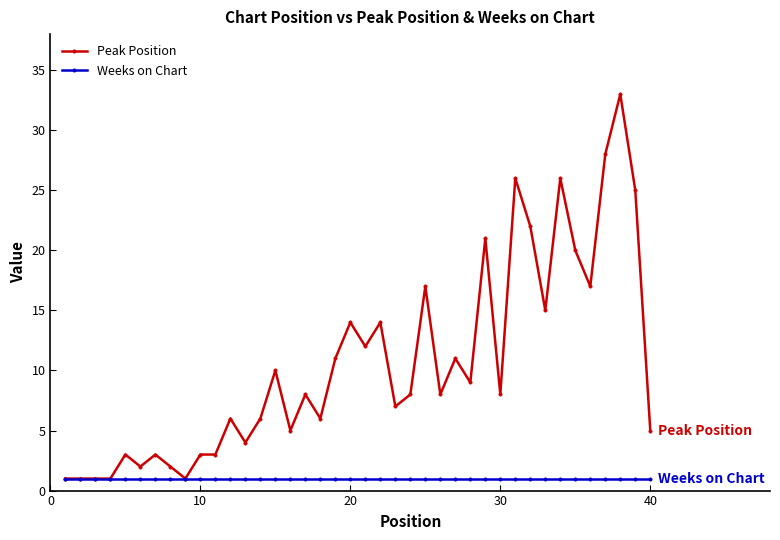

List the series in order of their overall mean, lowest first.

Weeks on Chart, Peak Position